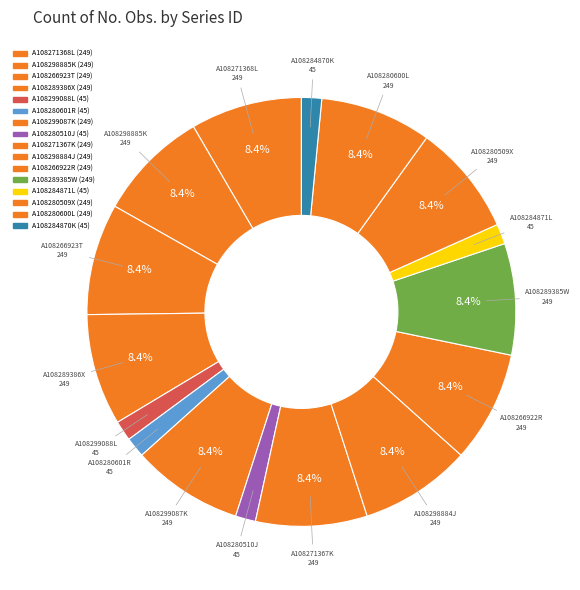

Is there a majority slice in this chart?

No